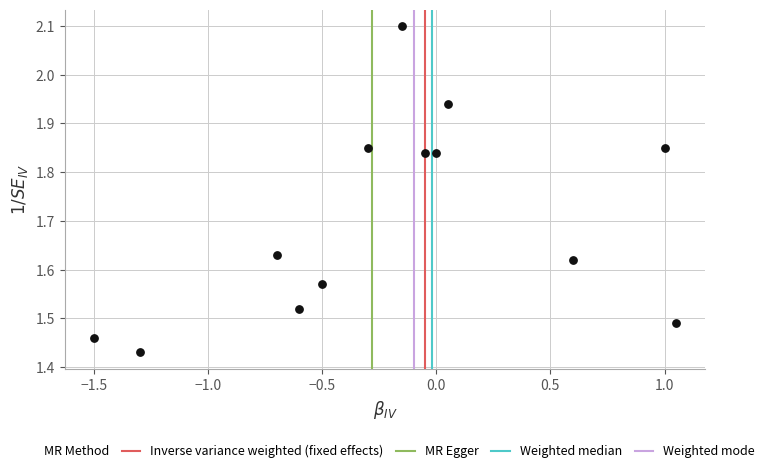

What is the range of Y values (max minus min)?

0.7